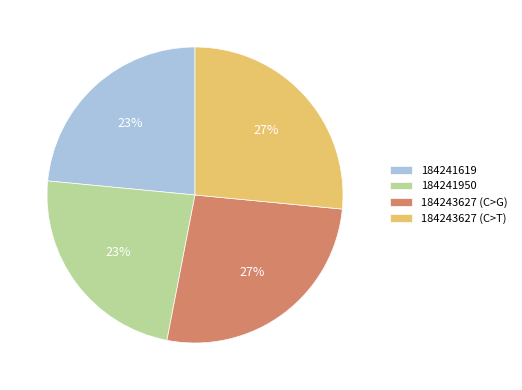

Which has a higher value, 184243627 (C>G) or 184241950?

184243627 (C>G)